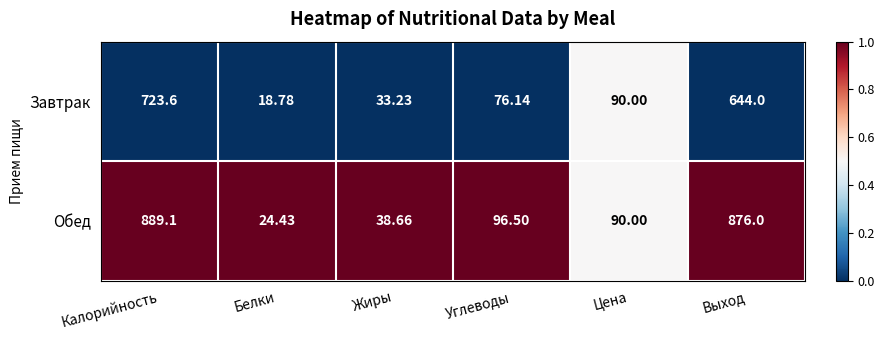

Is the value of Завтрак at Углеводы greater than the value of Обед at Белки?

Yes